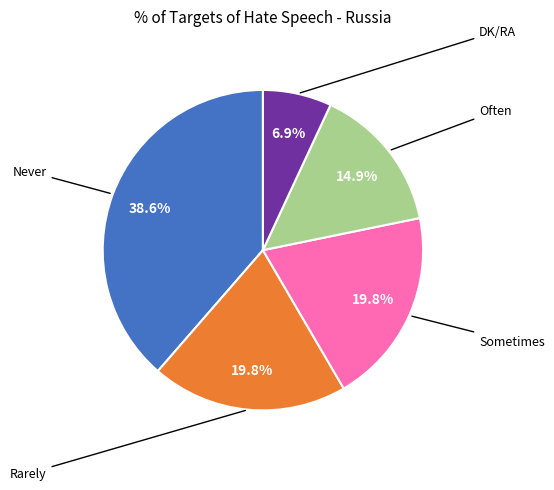

Is there any slice that represents more than half of the pie?

No